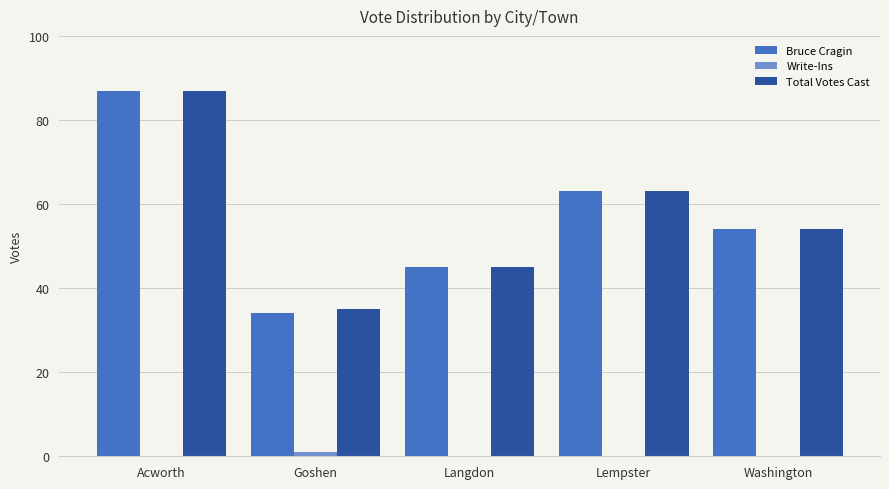

What value does the Total Votes Cast series have at Goshen?

35